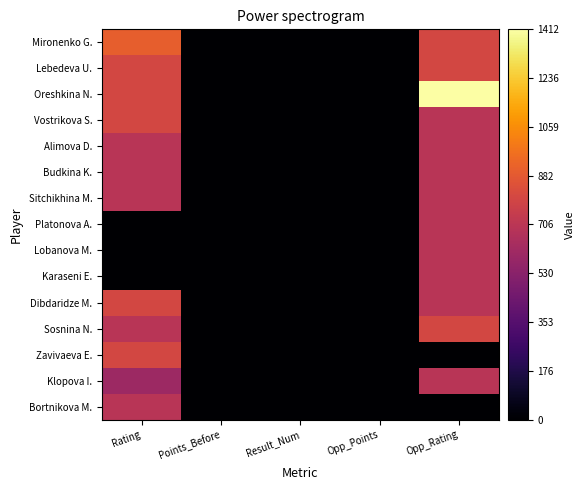

Which series has the widest spread of values?

Oreshkina N.